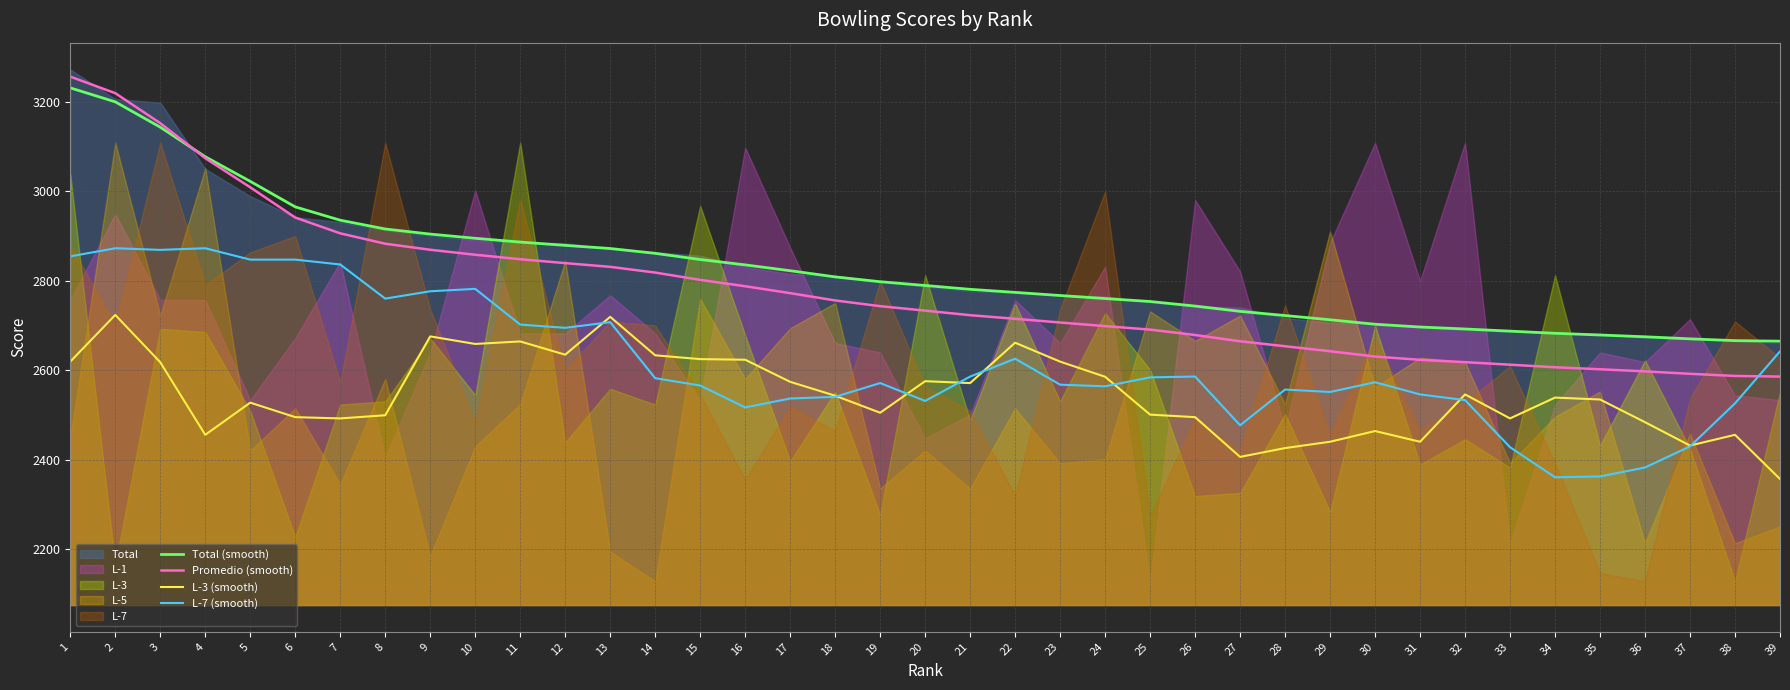

What is the maximum value shown in the chart?

3255.9